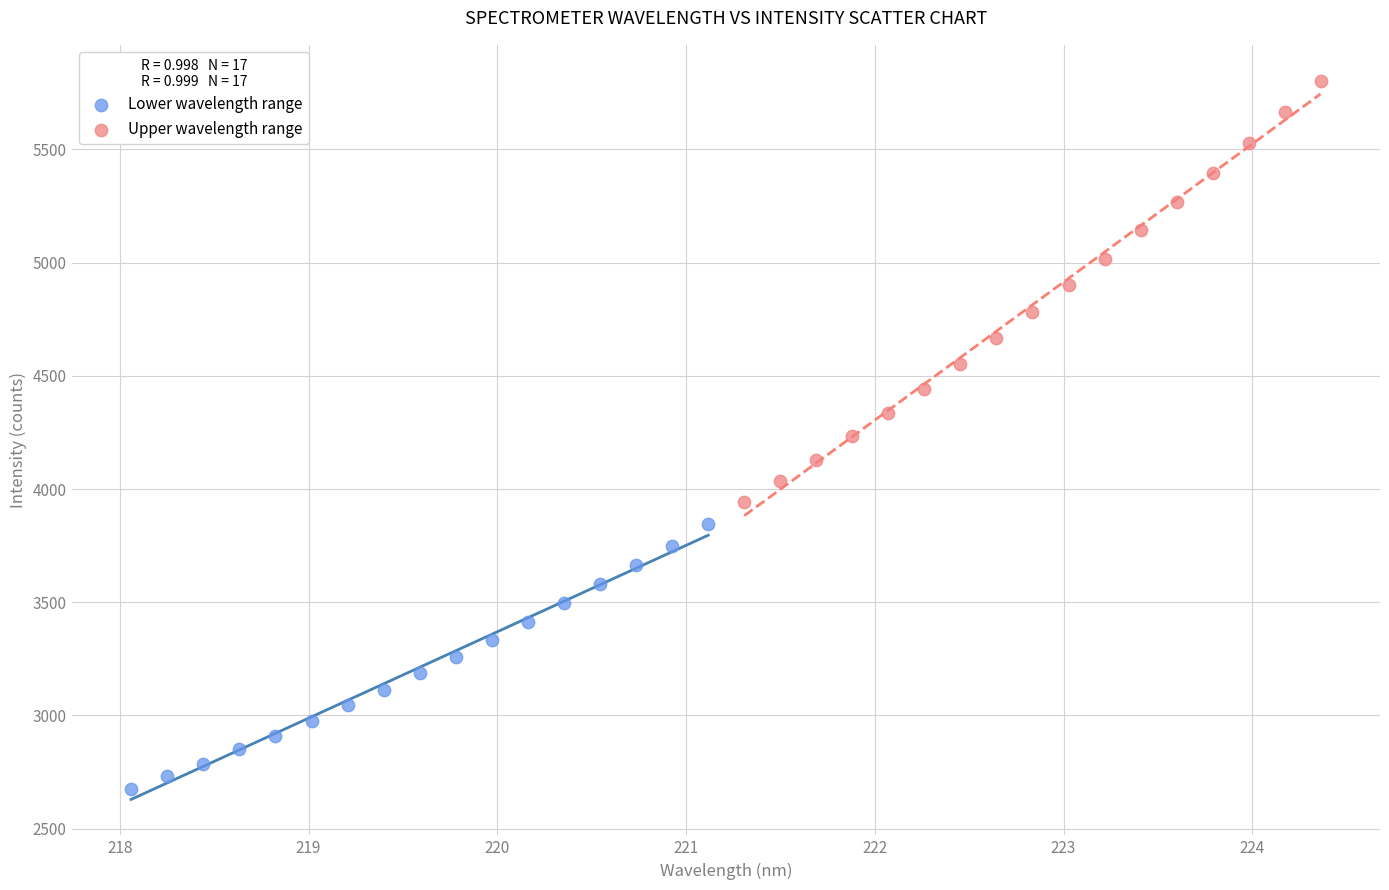

Which series contains the highest Y value?

Upper wavelength range